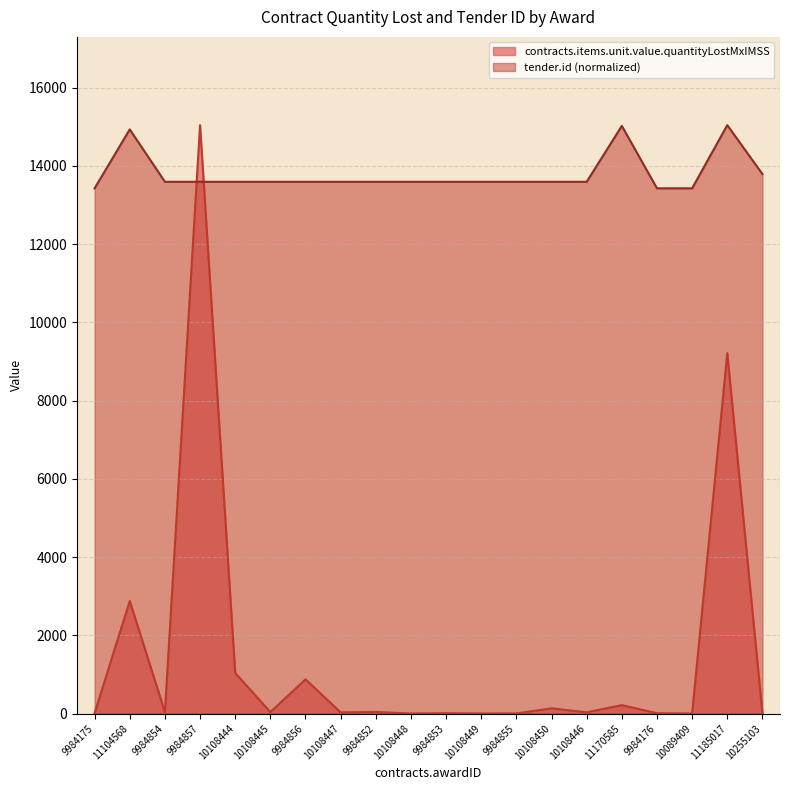

Between 10108447 and 10089409, which series saw the biggest shift?

tender.id